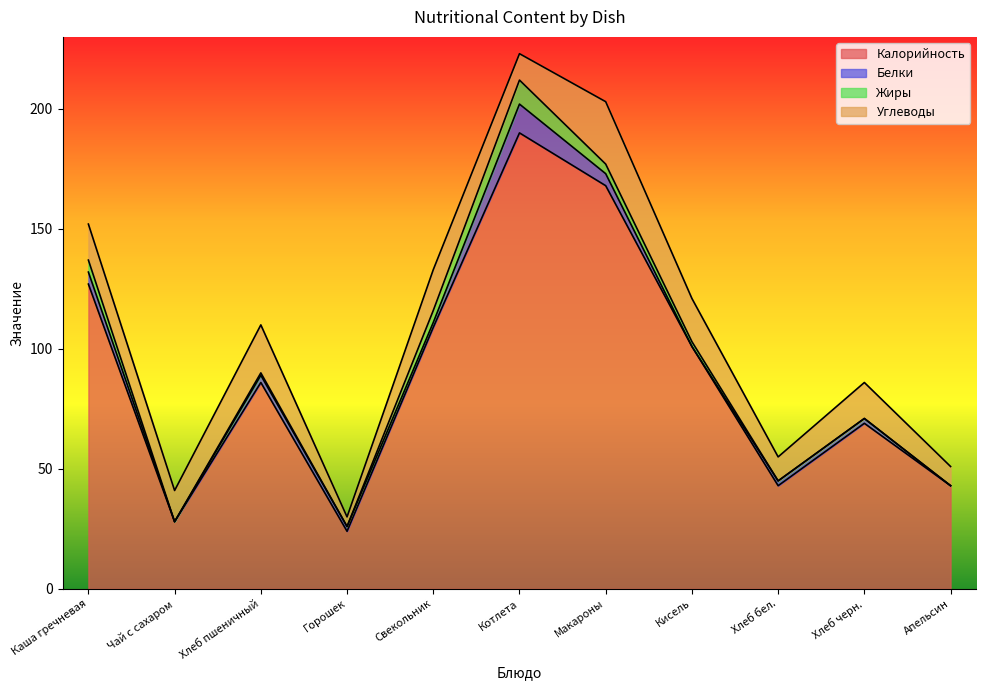

At which category does Углеводы reach its first local peak?

Хлеб пшеничный